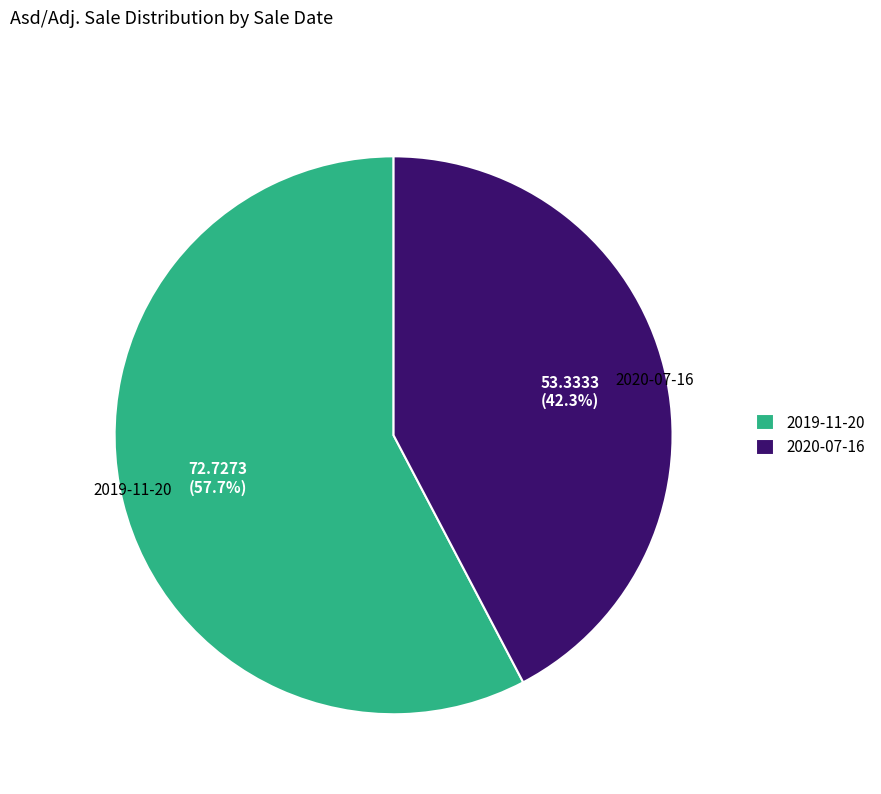

To the nearest percent, what percentage of the pie is 2019-11-20?

58%